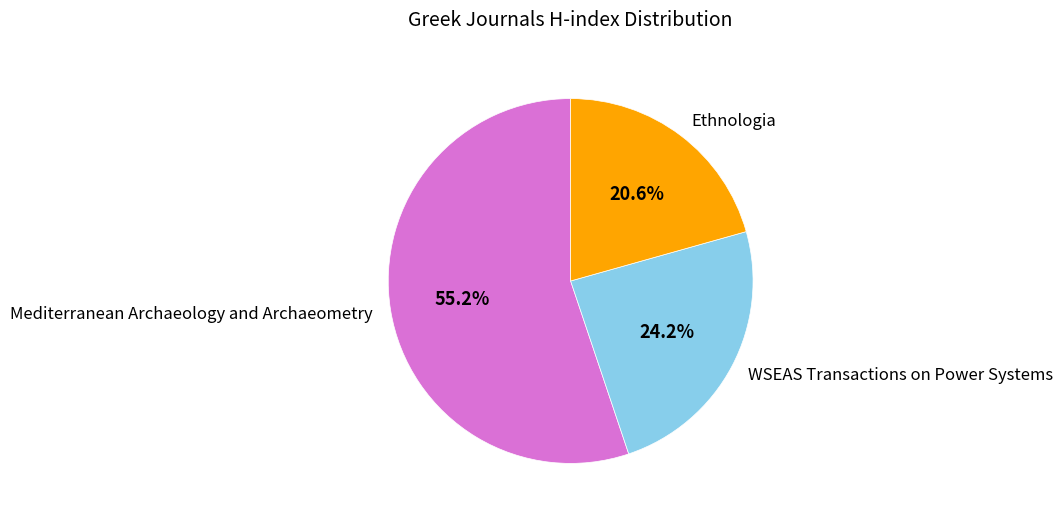

The WSEAS Transactions on Power Systems slice represents 14% of the pie. True or false?

False